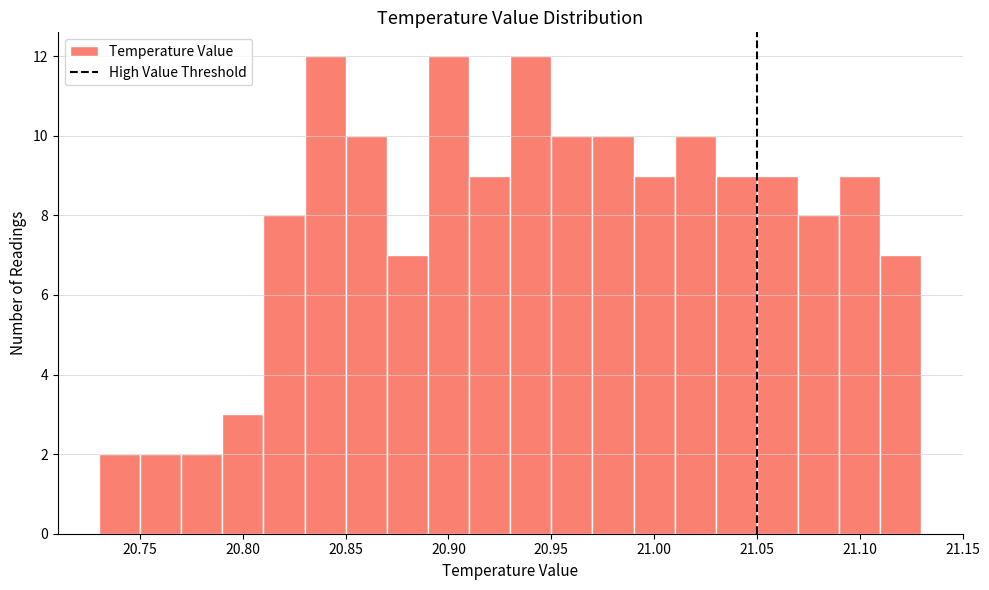

Reading left to right, transcribe this chart: for each bar, give the range it covers on the x-axis and its height. The values are not printed on the chart, so give them approximately, as read against the axis.

20.73 to 20.75: 2
20.75 to 20.77: 2
20.77 to 20.79: 2
20.79 to 20.81: 3
20.81 to 20.83: 8
20.83 to 20.85: 12
20.85 to 20.87: 10
20.87 to 20.89: 7
20.89 to 20.91: 12
20.91 to 20.93: 9
20.93 to 20.95: 12
20.95 to 20.97: 10
20.97 to 20.99: 10
20.99 to 21.01: 9
21.01 to 21.03: 10
21.03 to 21.05: 9
21.05 to 21.07: 9
21.07 to 21.09: 8
21.09 to 21.11: 9
21.11 to 21.13: 7